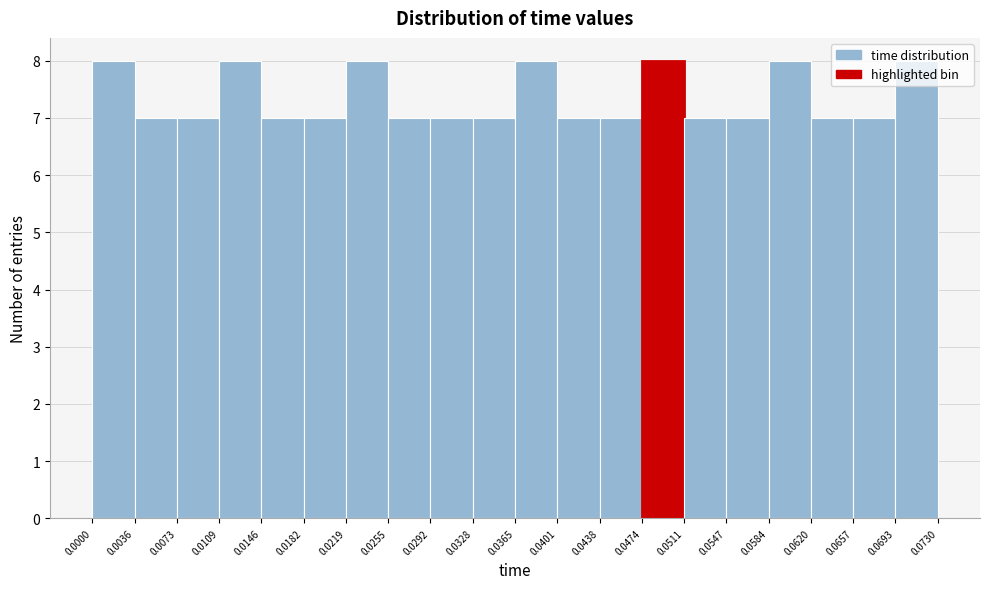

Reading left to right, transcribe this chart: for each bar, give the range it covers on the x-axis and its height. The values are not printed on the chart, so give them approximately, as read against the axis.

0.0000 to 0.0036: 8
0.0036 to 0.0073: 7
0.0073 to 0.0109: 7
0.0109 to 0.0146: 8
0.0146 to 0.0182: 7
0.0182 to 0.0219: 7
0.0219 to 0.0255: 8
0.0255 to 0.0292: 7
0.0292 to 0.0328: 7
0.0328 to 0.0365: 7
0.0365 to 0.0401: 8
0.0401 to 0.0438: 7
0.0438 to 0.0474: 7
0.0474 to 0.0511: 8
0.0511 to 0.0547: 7
0.0547 to 0.0584: 7
0.0584 to 0.0620: 8
0.0620 to 0.0657: 7
0.0657 to 0.0693: 7
0.0693 to 0.0730: 8